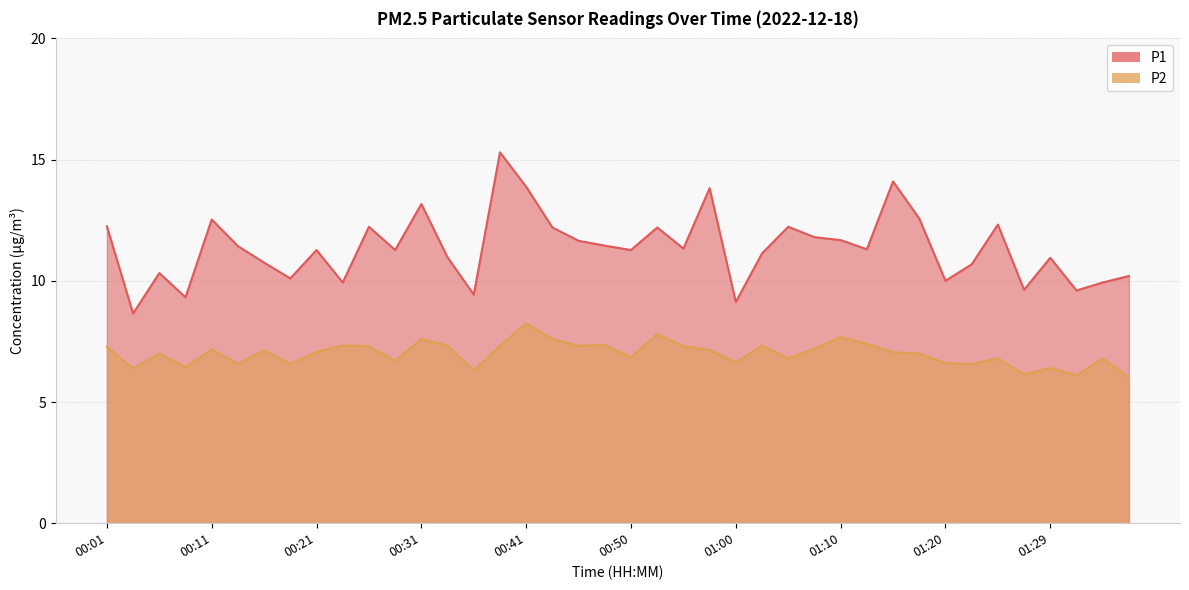

What are all the series names shown in the legend?

P1, P2